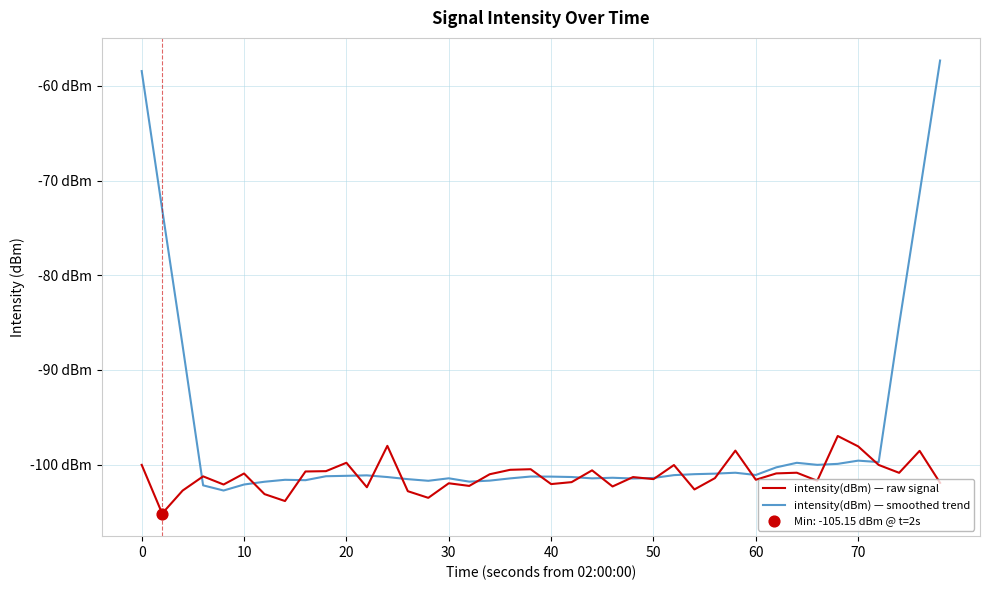

Which series has the largest total across all categories?

intensity(dBm) — smoothed trend